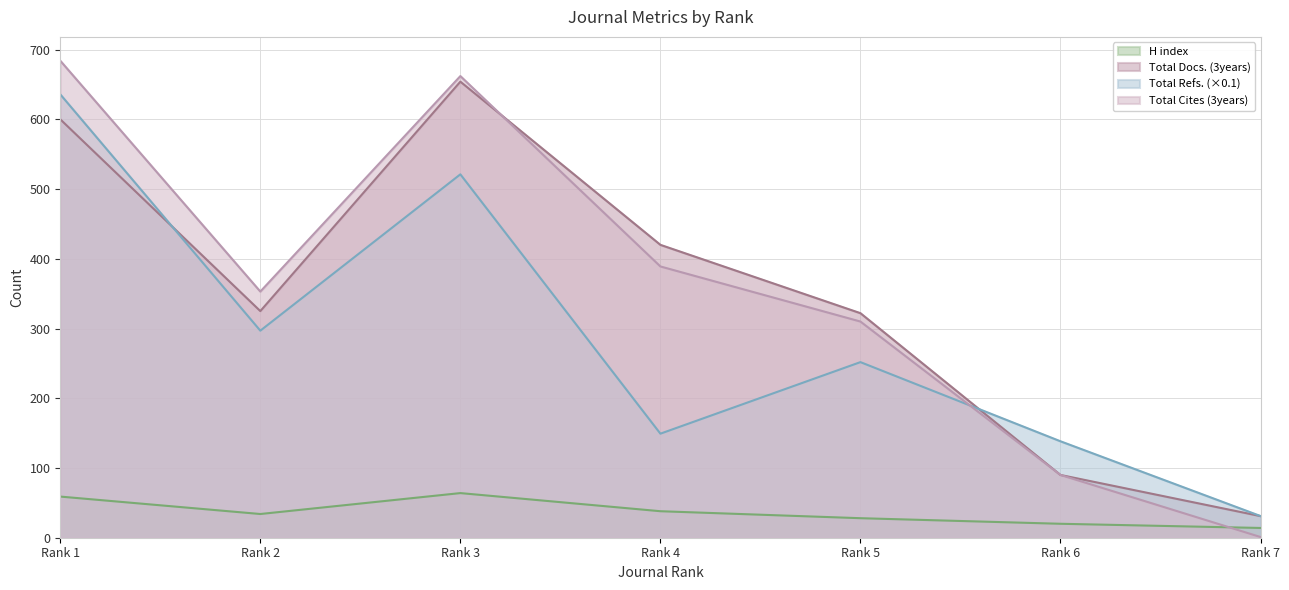

At which label is H index closest to 39?

Rank 4